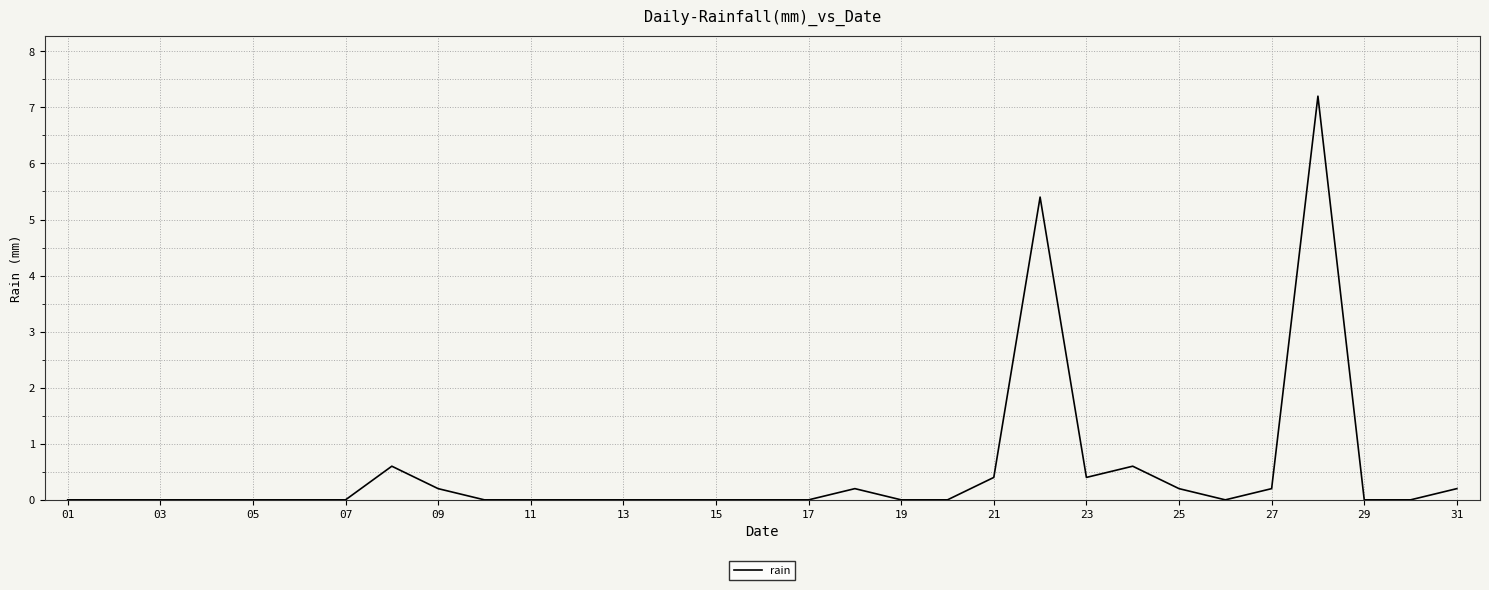

What is the sum of all values?

15.6